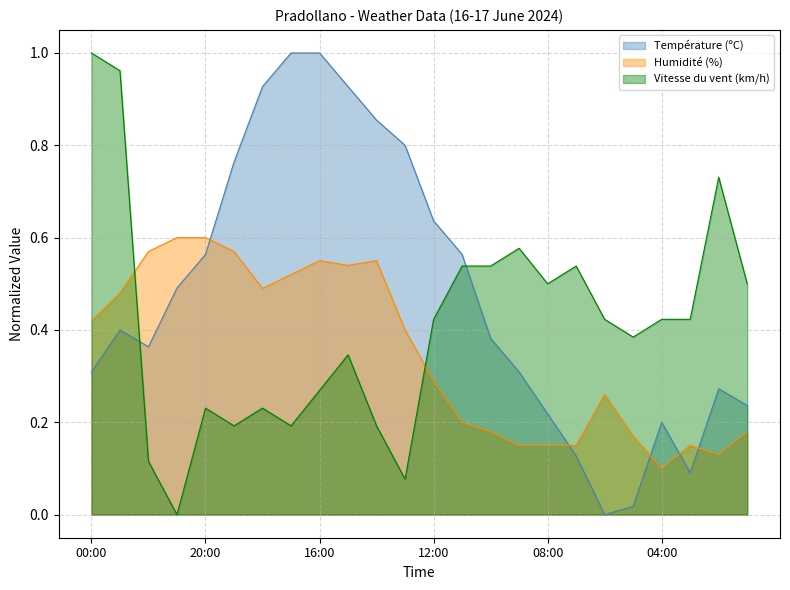

What is the difference between the highest and lowest values at 15:00?

0.6